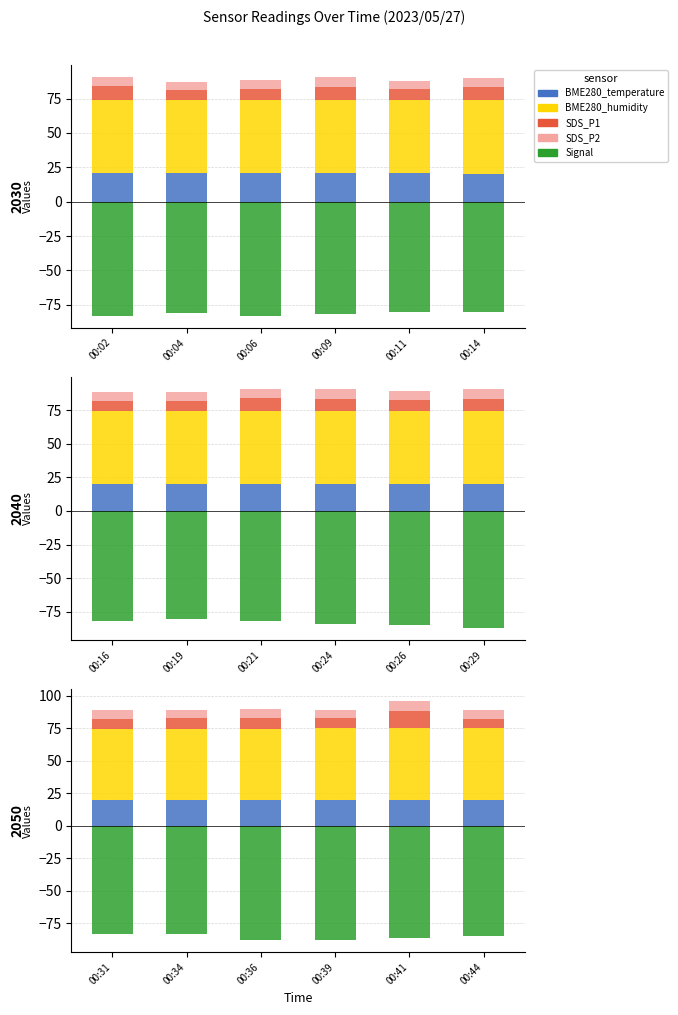

What is the difference between the maximum and minimum values in the SDS_P1 series?

6.6